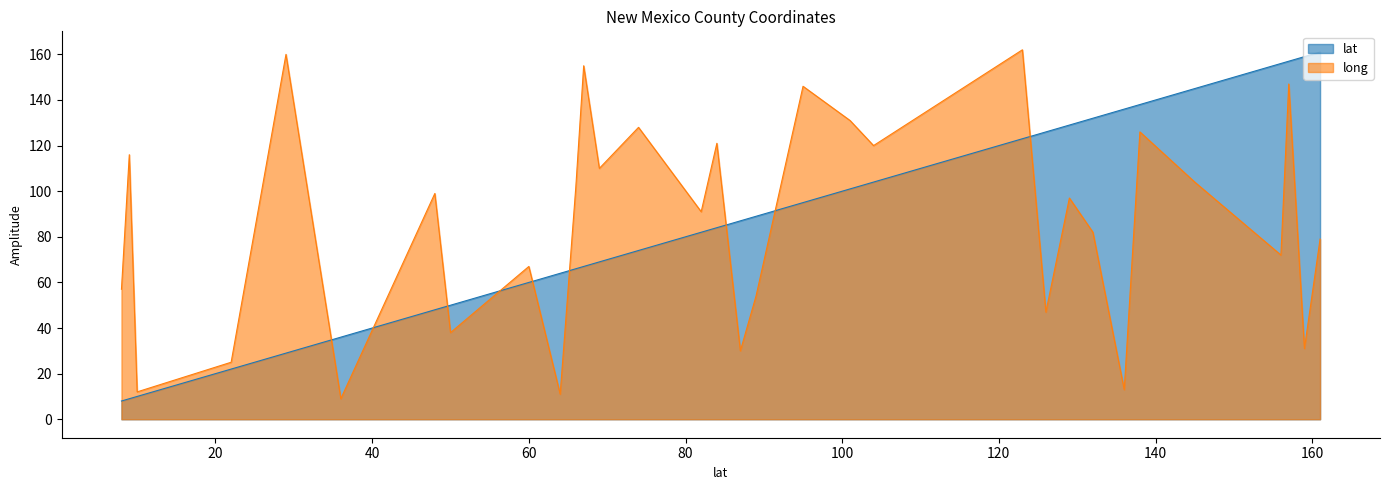

Where does the data first go above 97?

Bernalillo